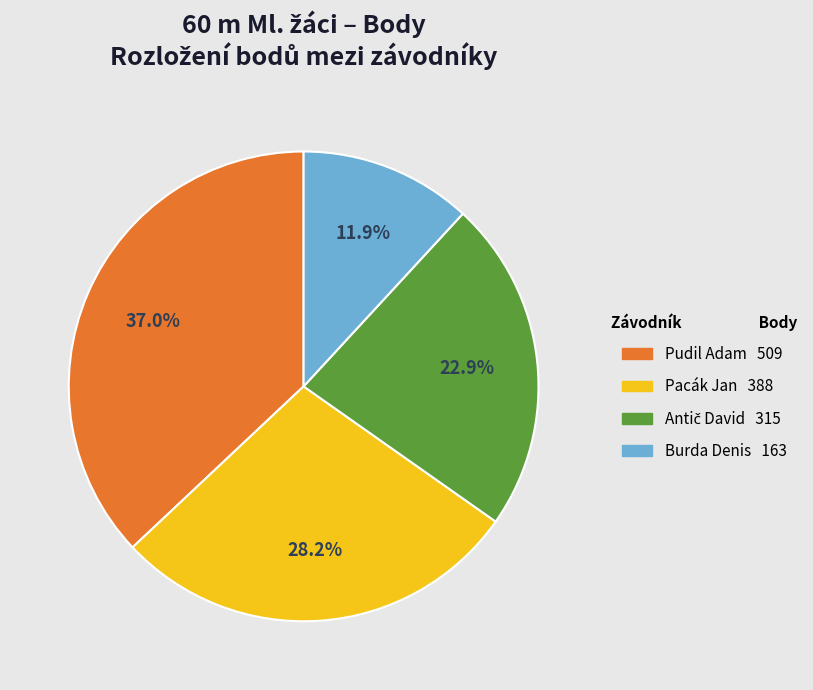

What is the smallest slice in the pie chart?

Burda Denis